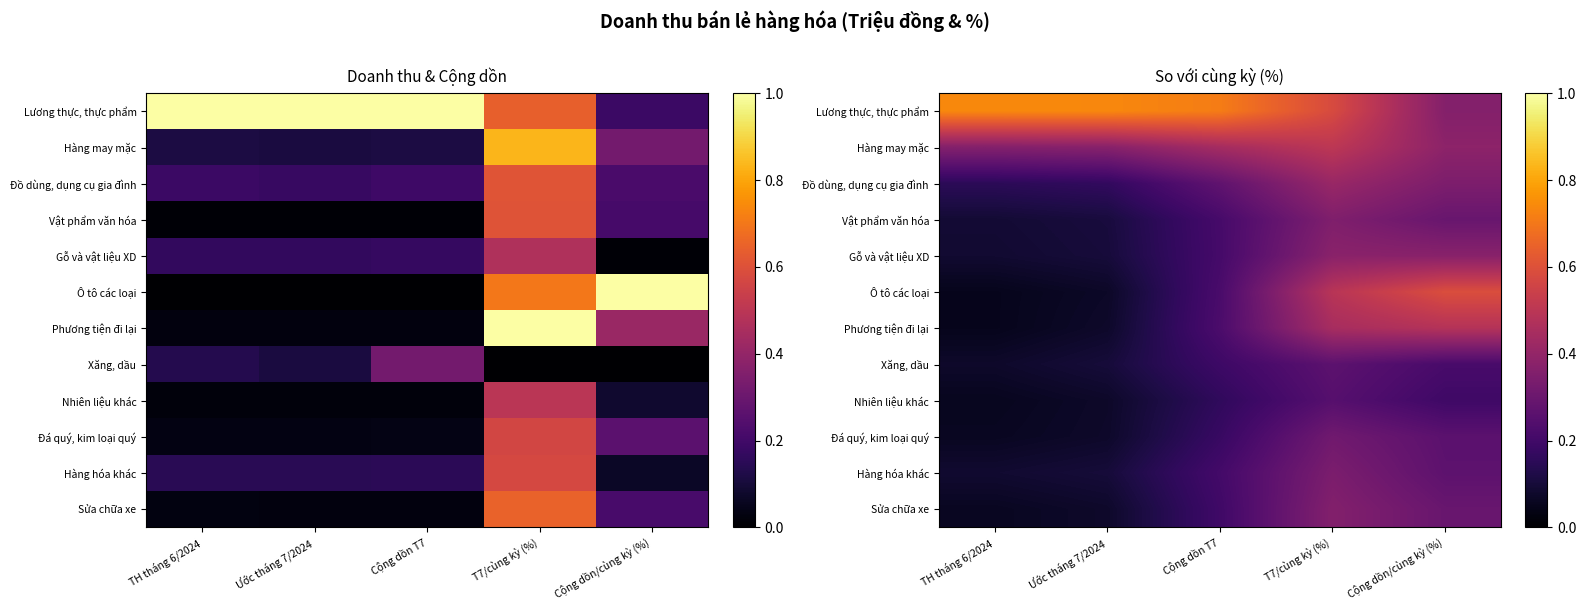

True or false: Nhiên liệu khác has a value of 0.1 at Cộng dồn T7.

False